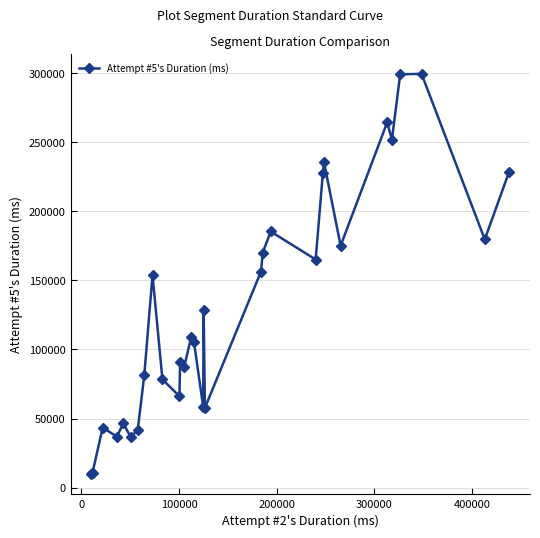

What is the greatest value displayed?

299488